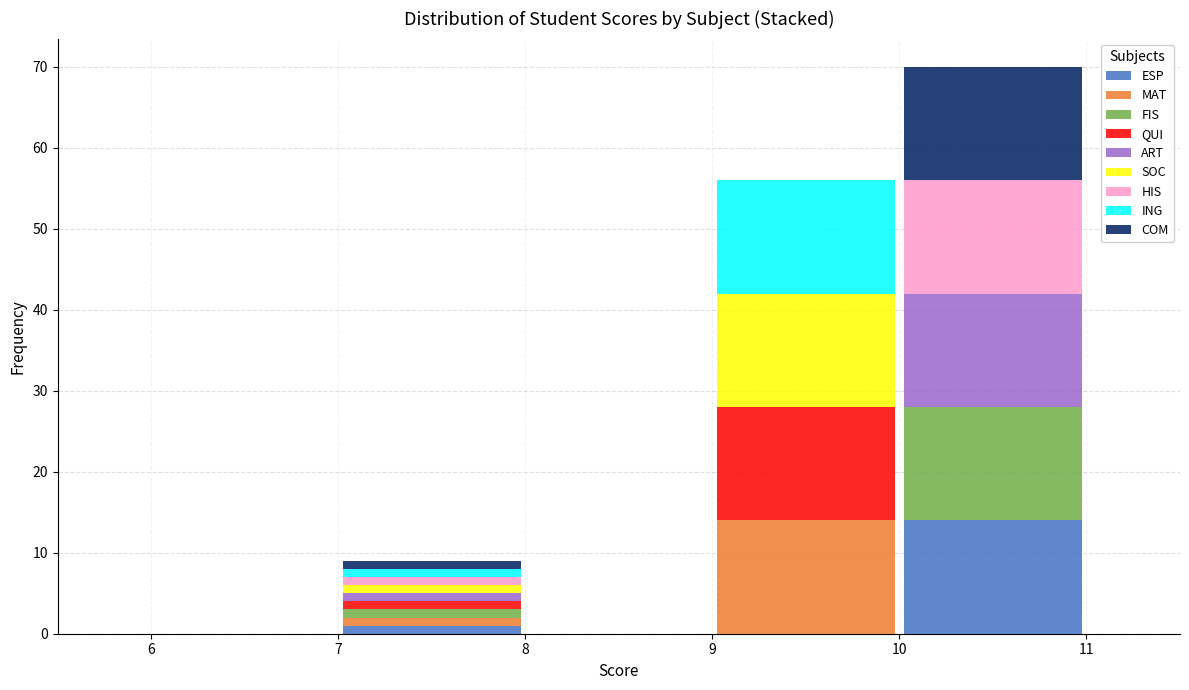

Reading left to right, transcribe this chart: for each stacked bar, give the range it covers on the x-axis and its total height. The values are not printed on the chart, so give them approximately, as read against the axis.

6 to 7: 0
7 to 8: 9
8 to 9: 0
9 to 10: 56
10 to 11: 70